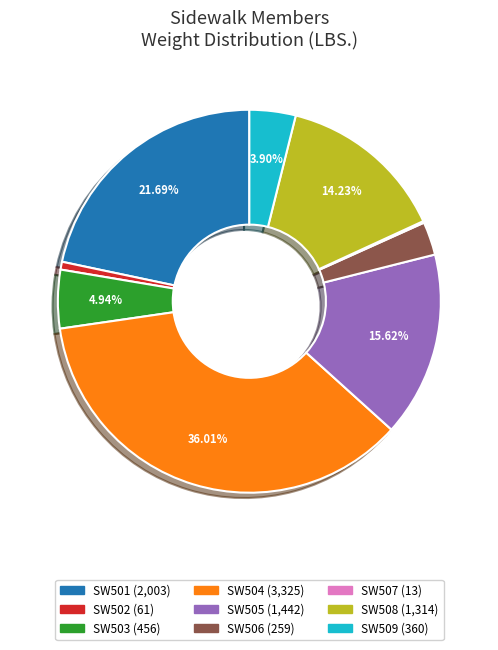

Is there a majority slice in this chart?

No